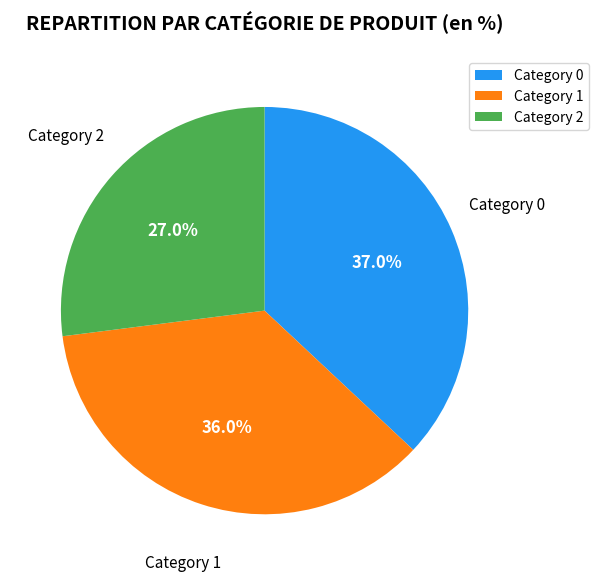

Which category has the biggest portion of the pie?

Category 0